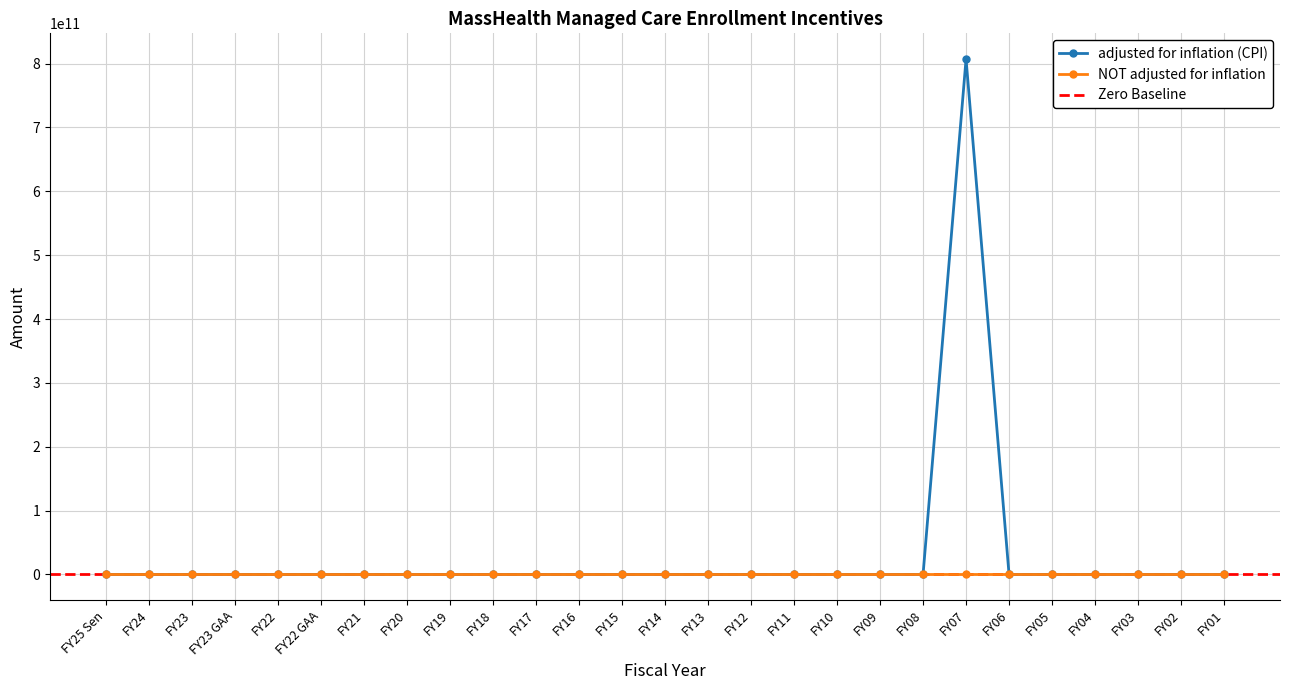

What is the label of the 19th point from the left?

FY09